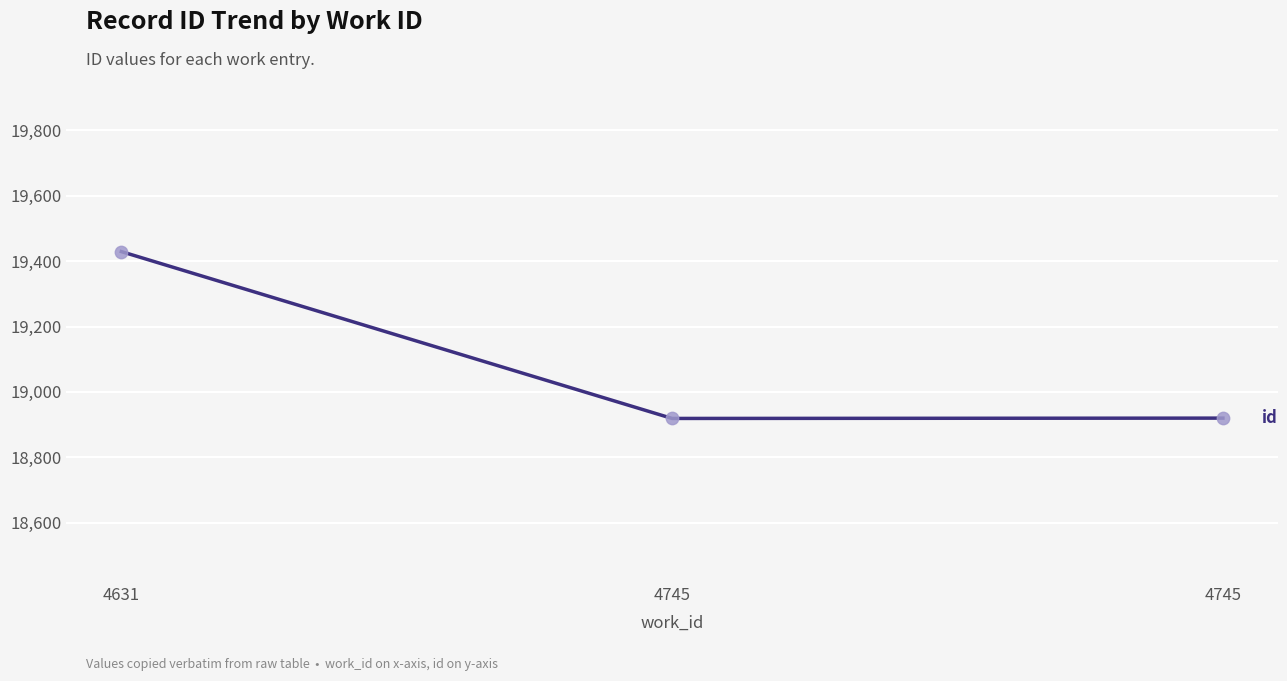

Which has a higher value, 4745 or 4745?

4745